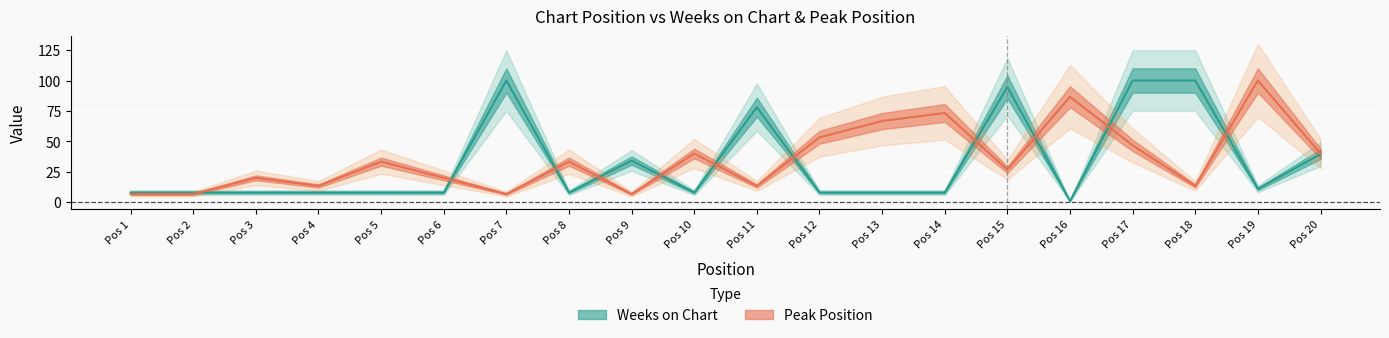

Count the number of data series in this chart.

2